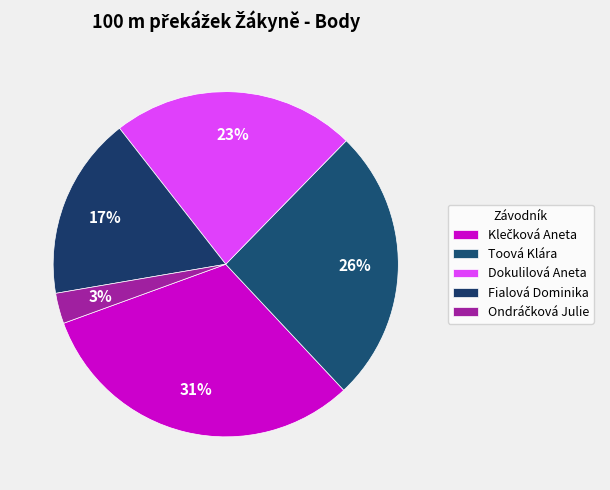

Count the number of slices in the pie.

5